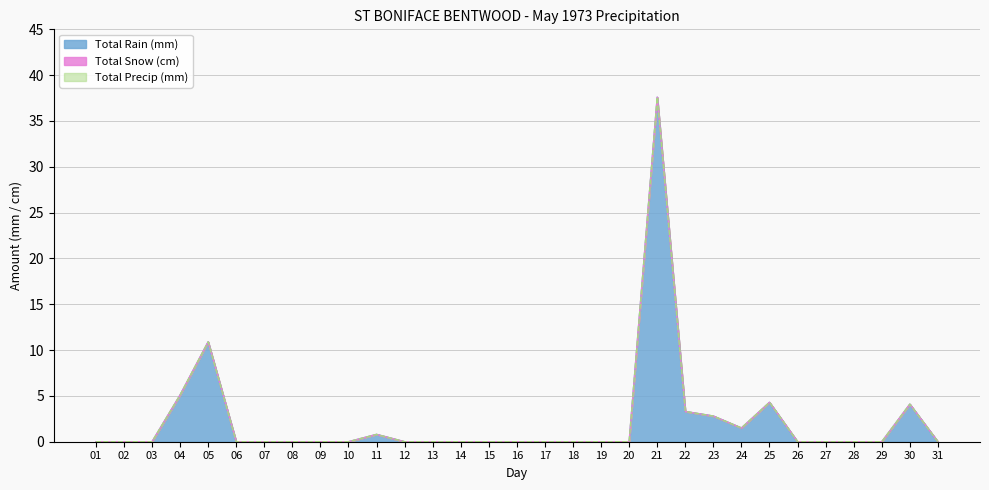

How many data points does each series have?

31